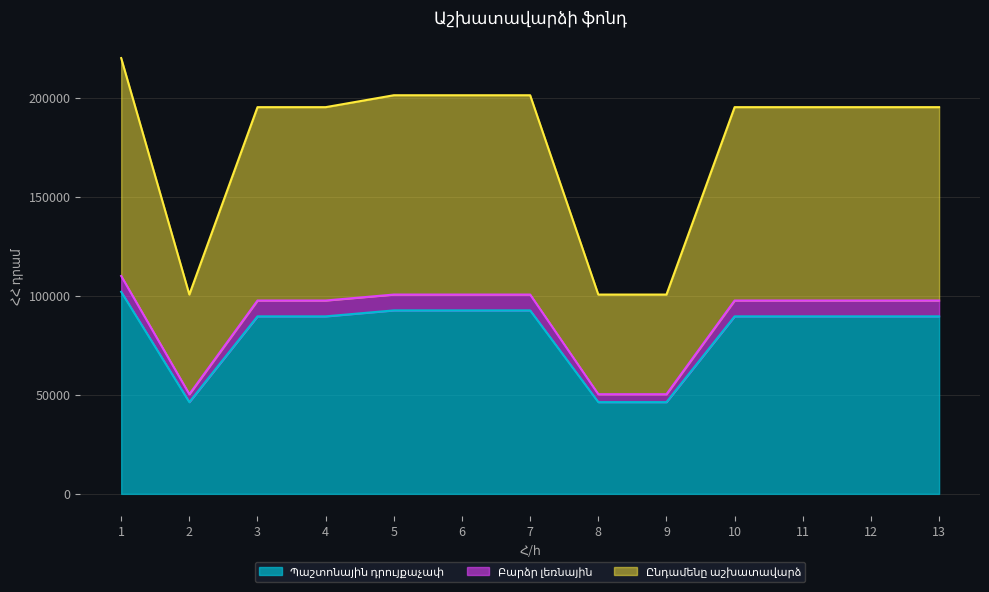

At which category does Բարձր լեռնային reach its first local valley?

2